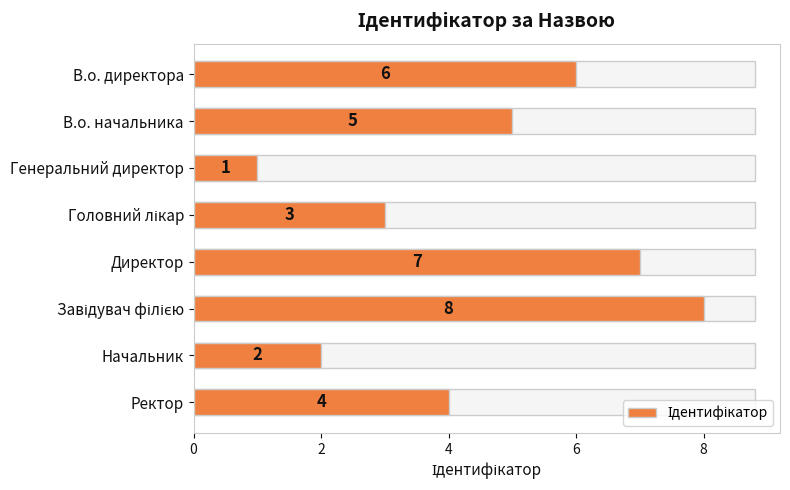

What is the maximum value shown in the chart?

8